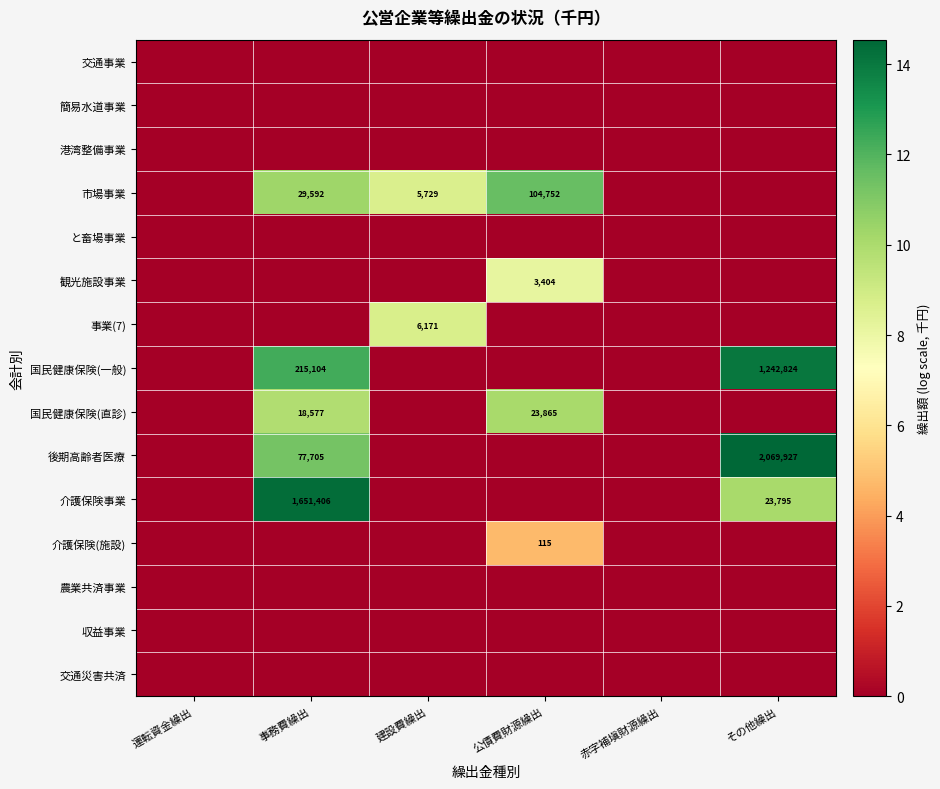

True or false: 観光施設事業 has a value of 5294 at 公債費財源繰出.

False